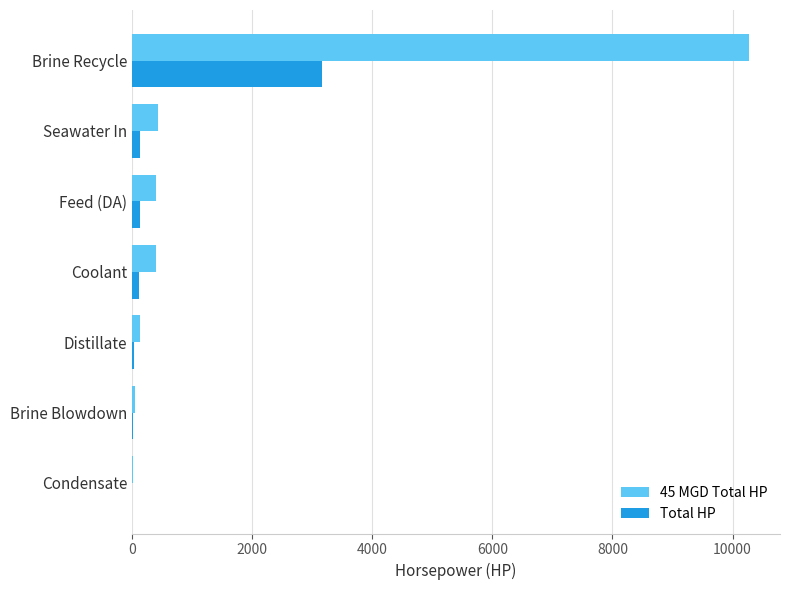

What is the maximum value for Total HP?

3157.8